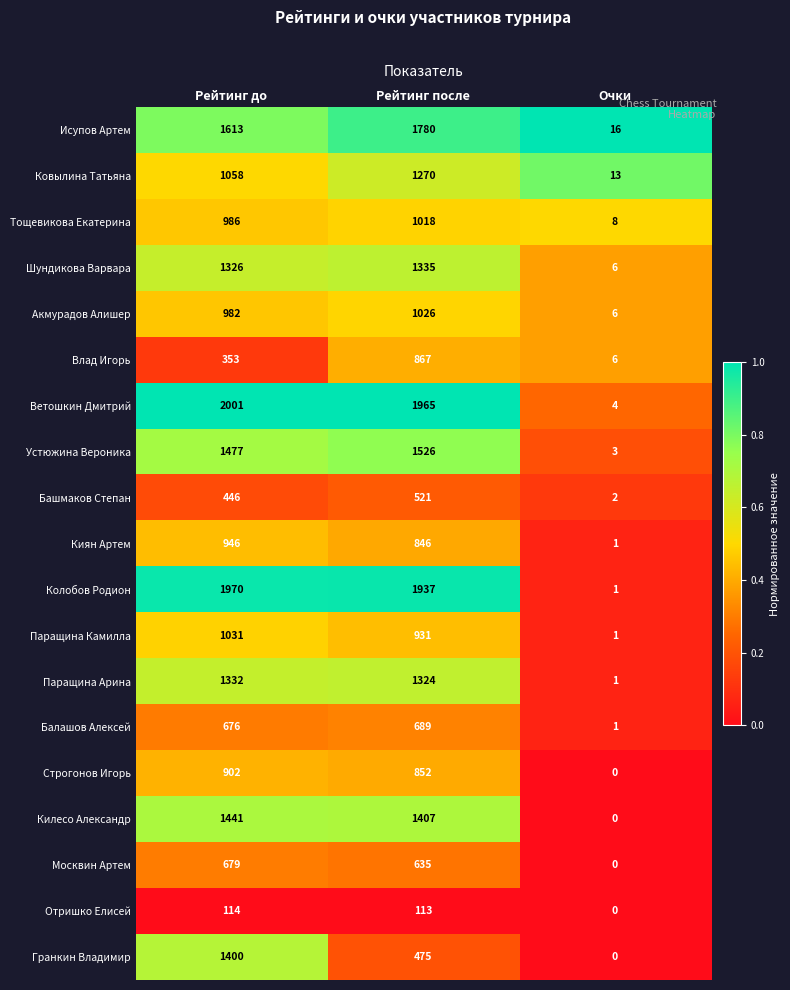

The value of Киян Артем at Рейтинг после is 846. True or false?

True